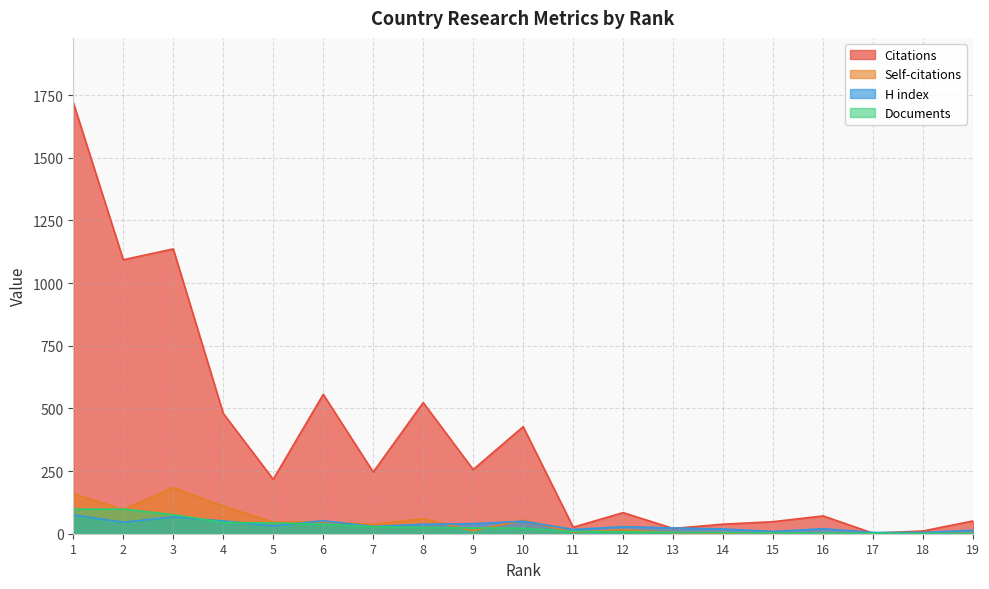

How many categories are shown in the chart?

19